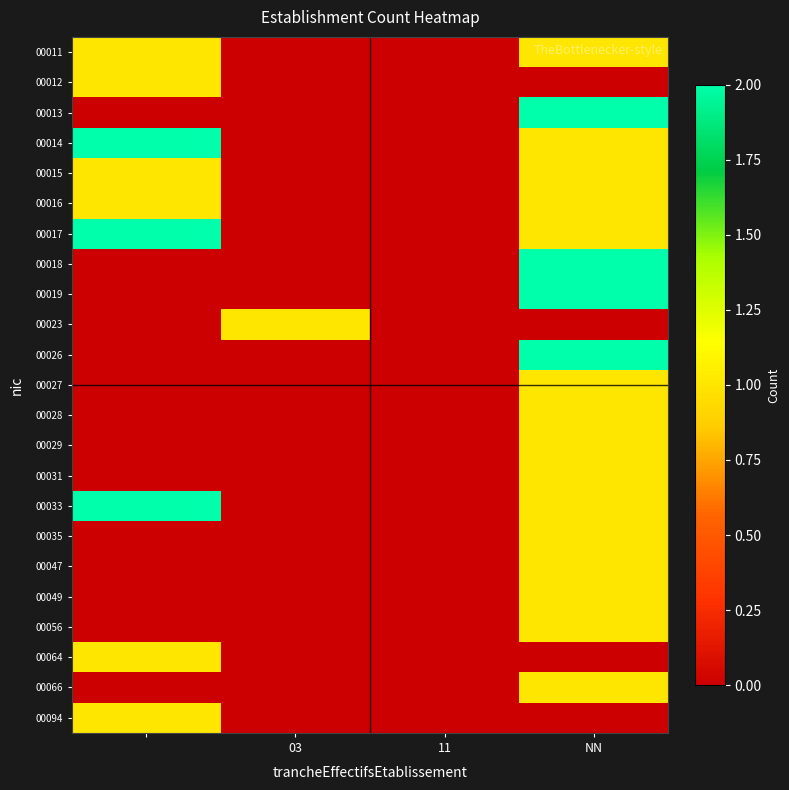

How many categories are shown in the chart?

4